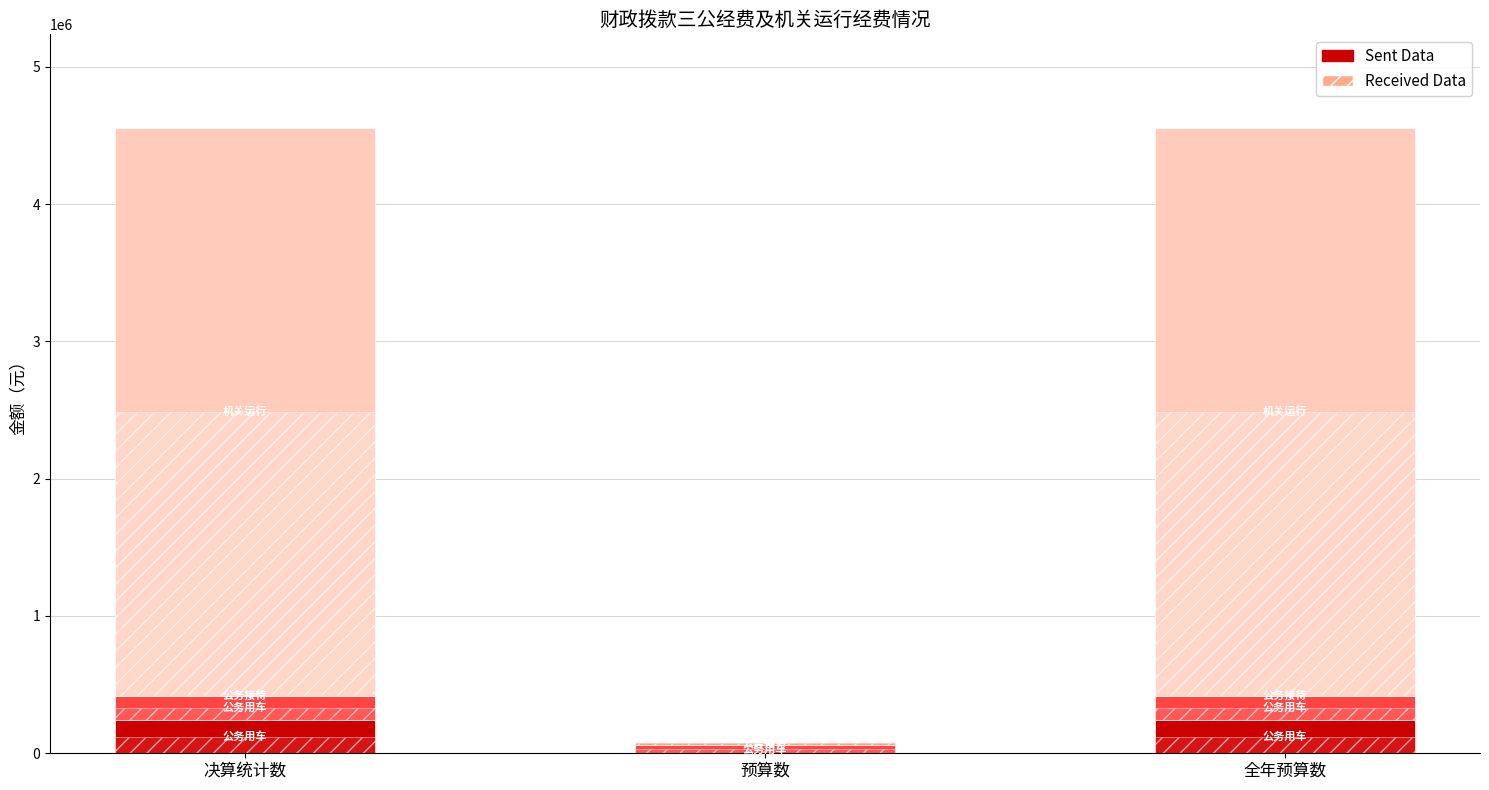

What is the label of the 3rd bar from the right?

决算统计数